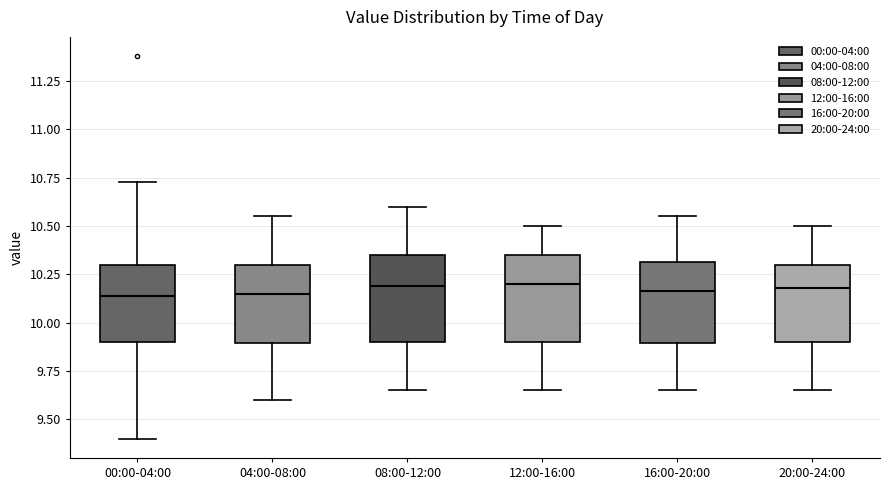

Reading left to right, read every box against the y-axis: the position of its median line, the range the box covers, and the ends of its whiskers. The values are not printed on the chart, so give them approximately, as read against the axis.

00:00-04:00: median 10.15, box 9.90 to 10.30, whiskers 9.40 to 10.75
04:00-08:00: median 10.15, box 9.90 to 10.30, whiskers 9.60 to 10.55
08:00-12:00: median 10.20, box 9.90 to 10.35, whiskers 9.65 to 10.60
12:00-16:00: median 10.20, box 9.90 to 10.35, whiskers 9.65 to 10.50
16:00-20:00: median 10.15, box 9.90 to 10.30, whiskers 9.65 to 10.55
20:00-24:00: median 10.20, box 9.90 to 10.30, whiskers 9.65 to 10.50